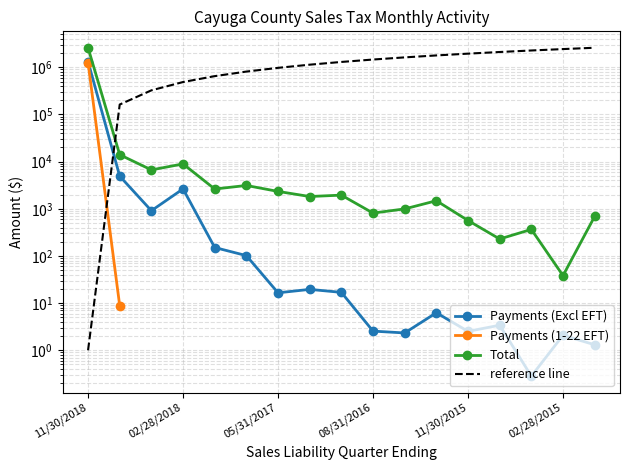

How many data points does each series have?

17